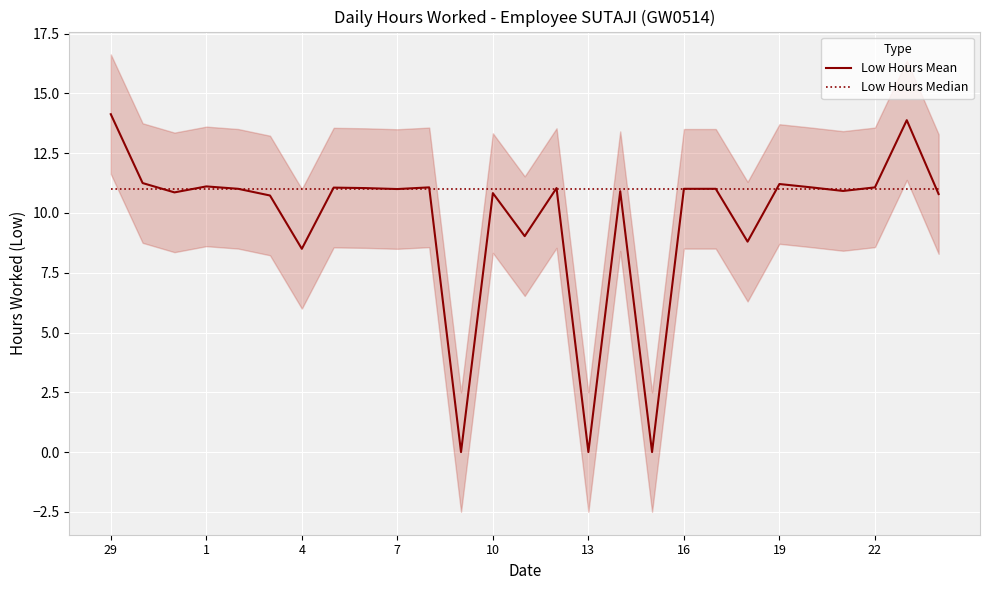

What are all the series names shown in the legend?

Low Hours Mean, Low Hours Median